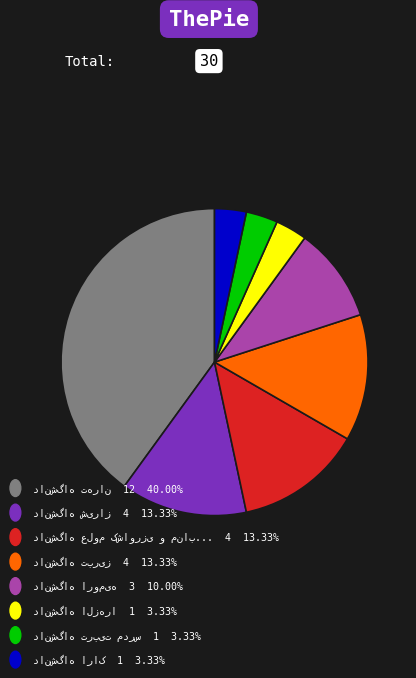

Is there any slice that represents more than half of the pie?

No